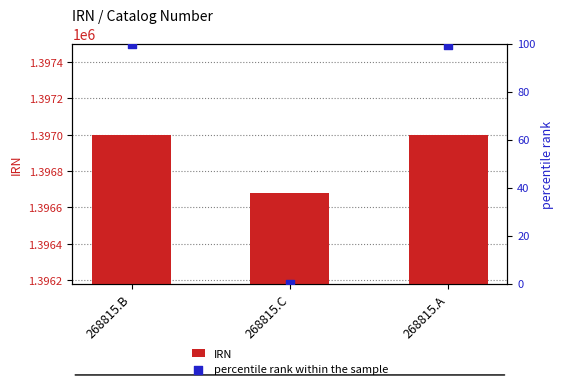

What is the total value across all series at 268815.C?

1396680.0